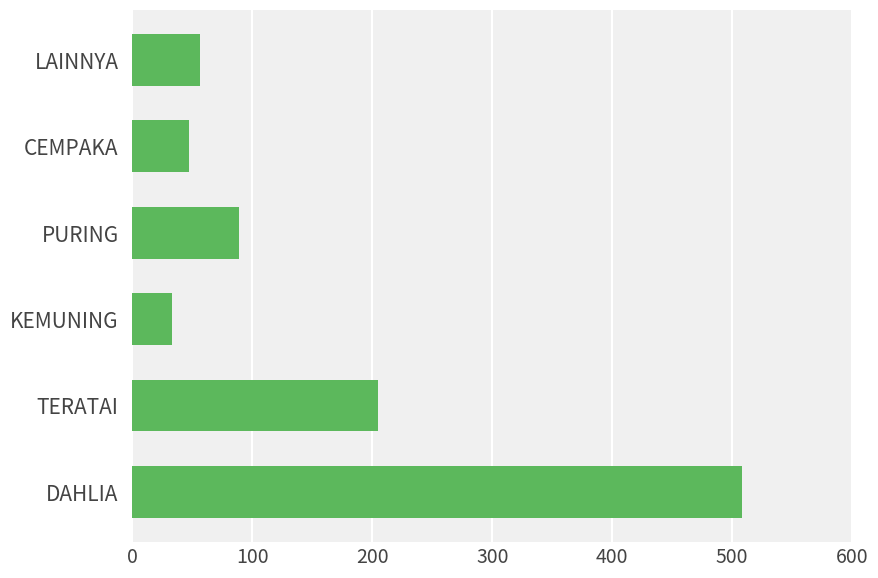

Does the chart contain stacked bars?

No